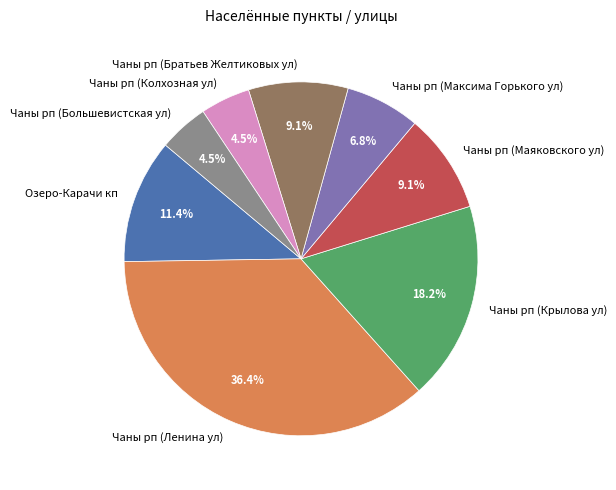

What is the largest slice in the pie chart?

Чаны рп (Ленина ул)